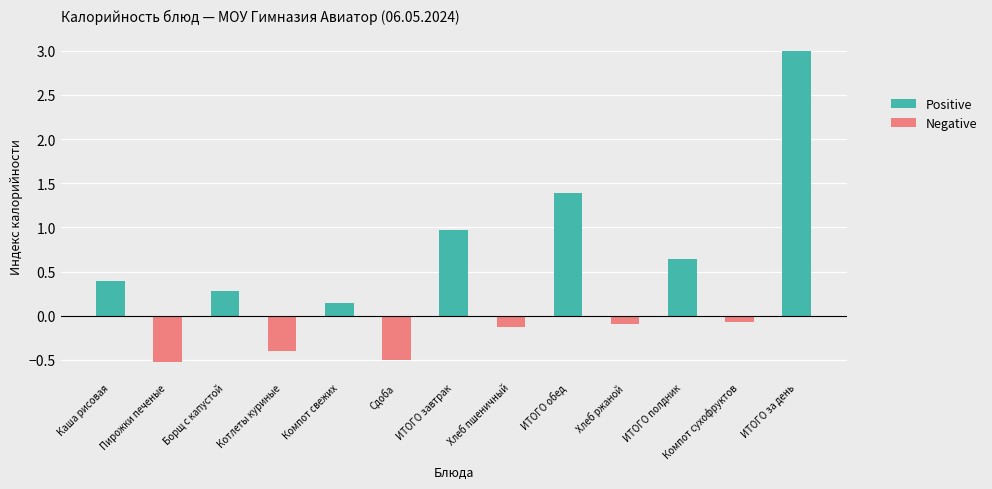

Which has a higher value, Борщ с капустой or ИТОГО полдник?

ИТОГО полдник